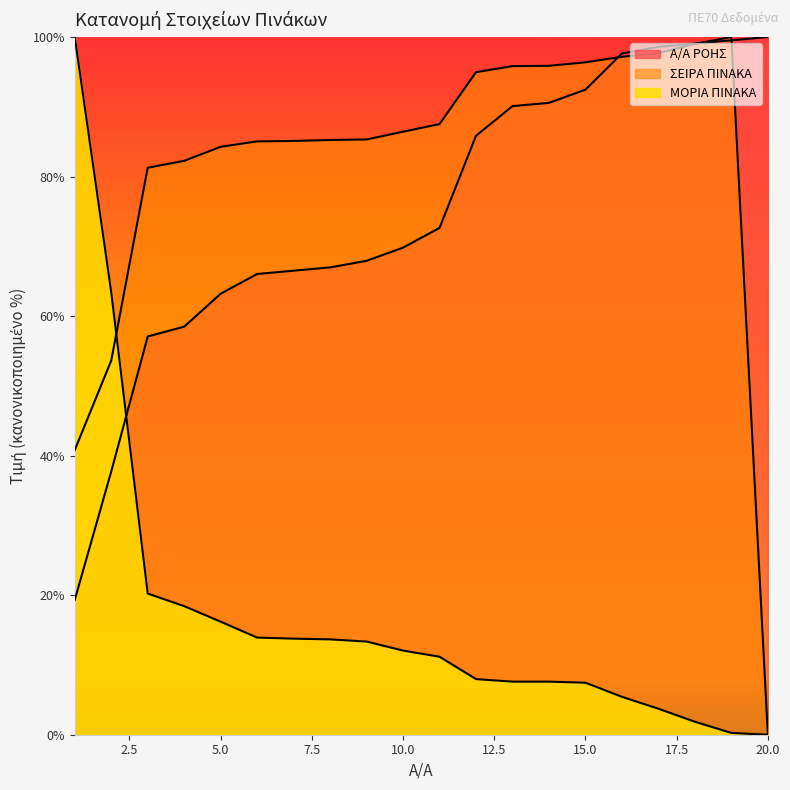

Rank the series by their maximum value, from lowest to highest.

Α/Α ΡΟΗΣ, ΣΕΙΡΑ ΠΙΝΑΚΑ, ΜΟΡΙΑ ΠΙΝΑΚΑ